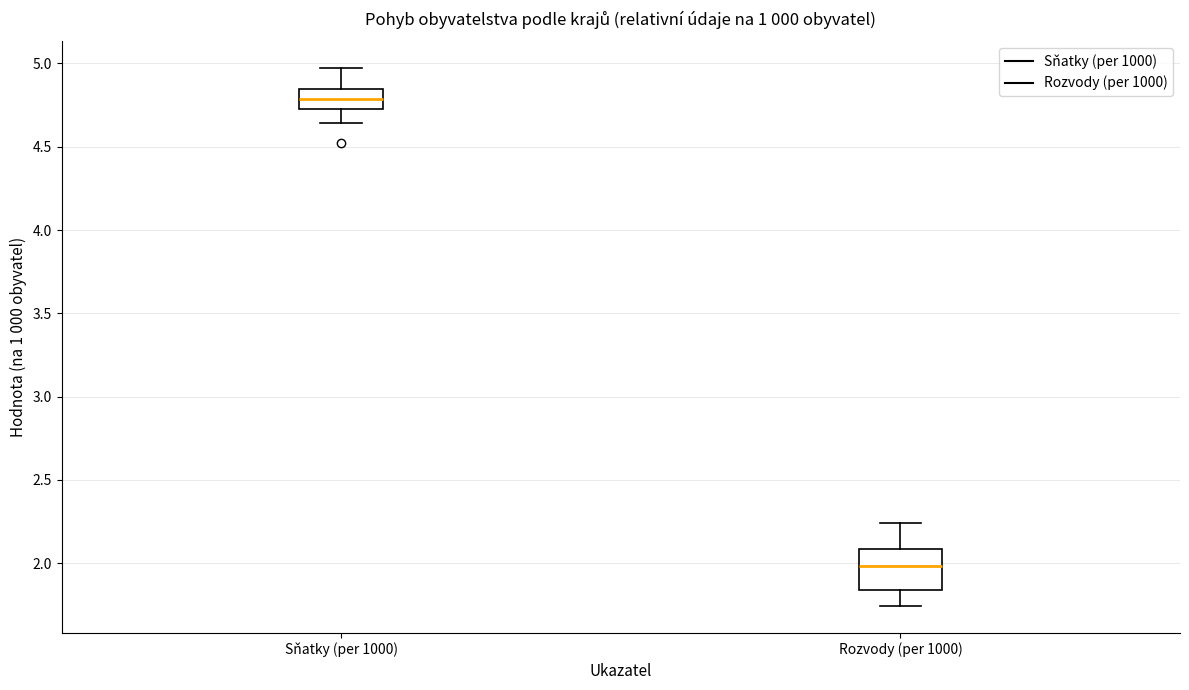

Which box is the tallest, from its lower edge to its upper edge?

Rozvody (per 1000)